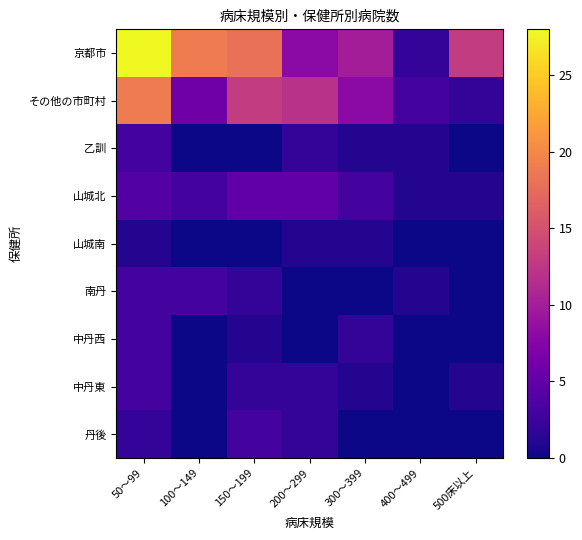

Which series changed the most between 100～149 and 400～499?

京都市